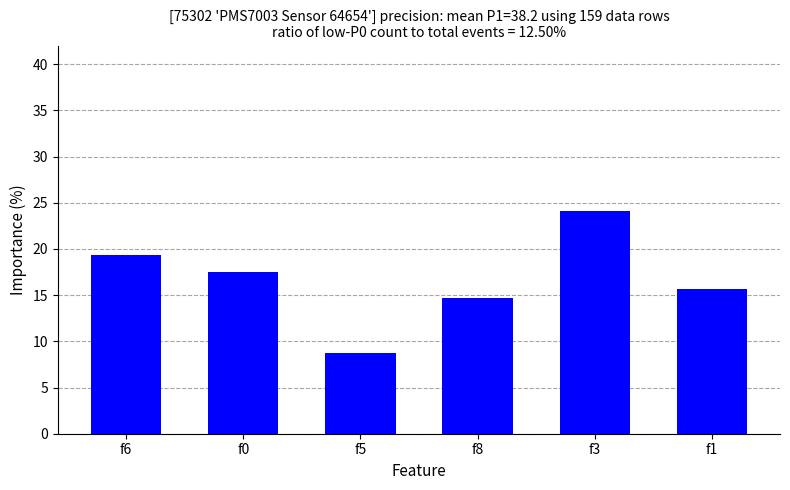

What is the change in value from f6 to f8?

-4.7